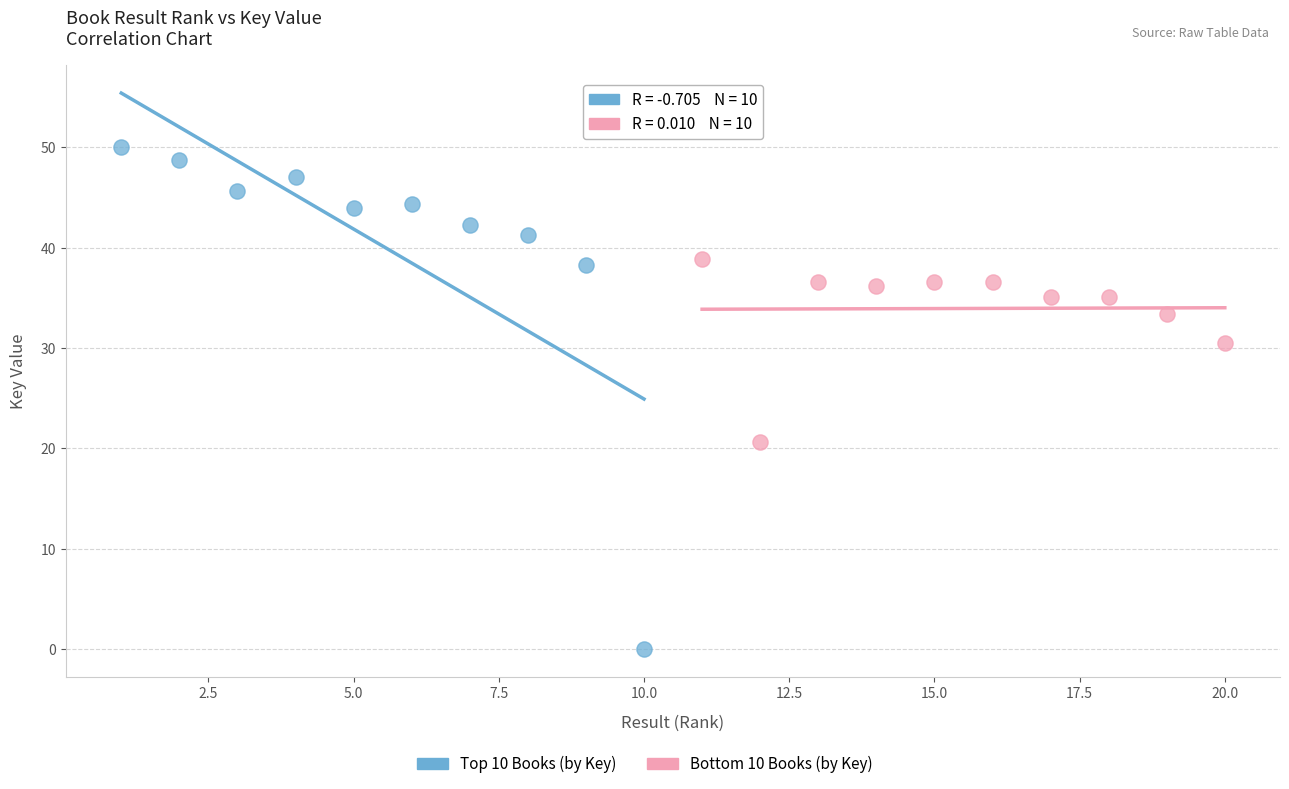

Which series has the largest Y range (max minus min)?

Top 10 Books (by Key)